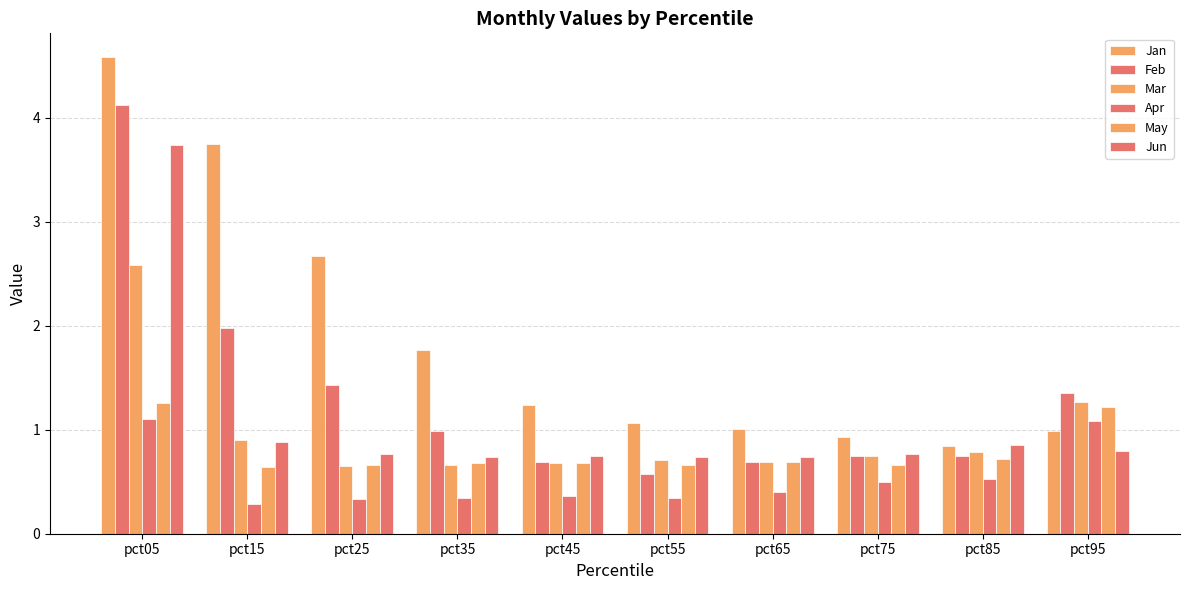

How many bars are there in each group?

6